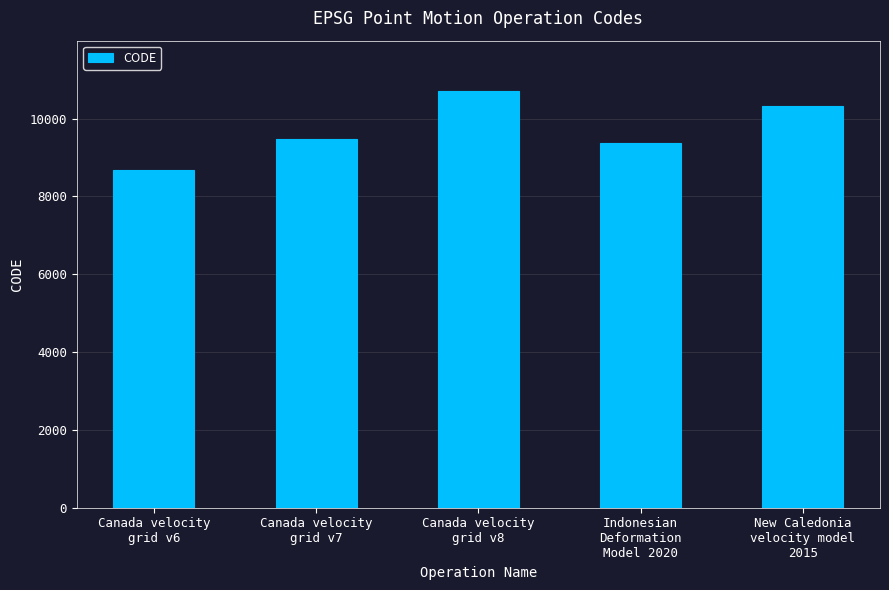

What is the label of the 2nd bar from the left?

Canada velocity
grid v7